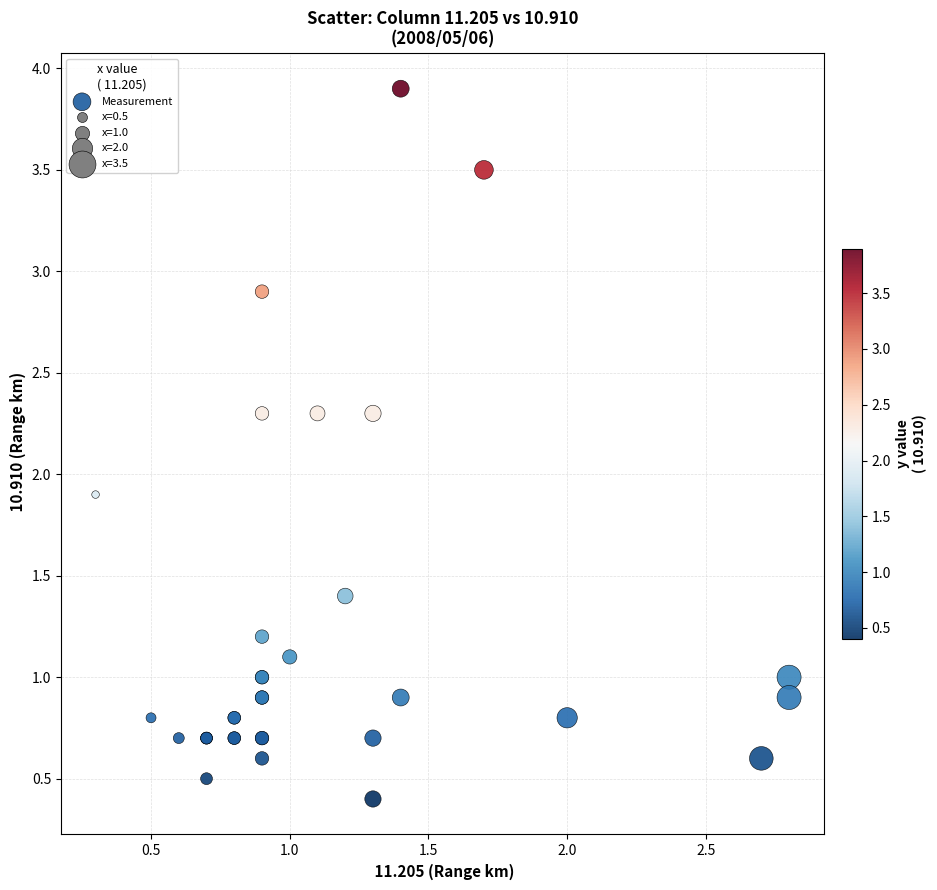

What Y value in the scatter plot is closest to 2?

1.9